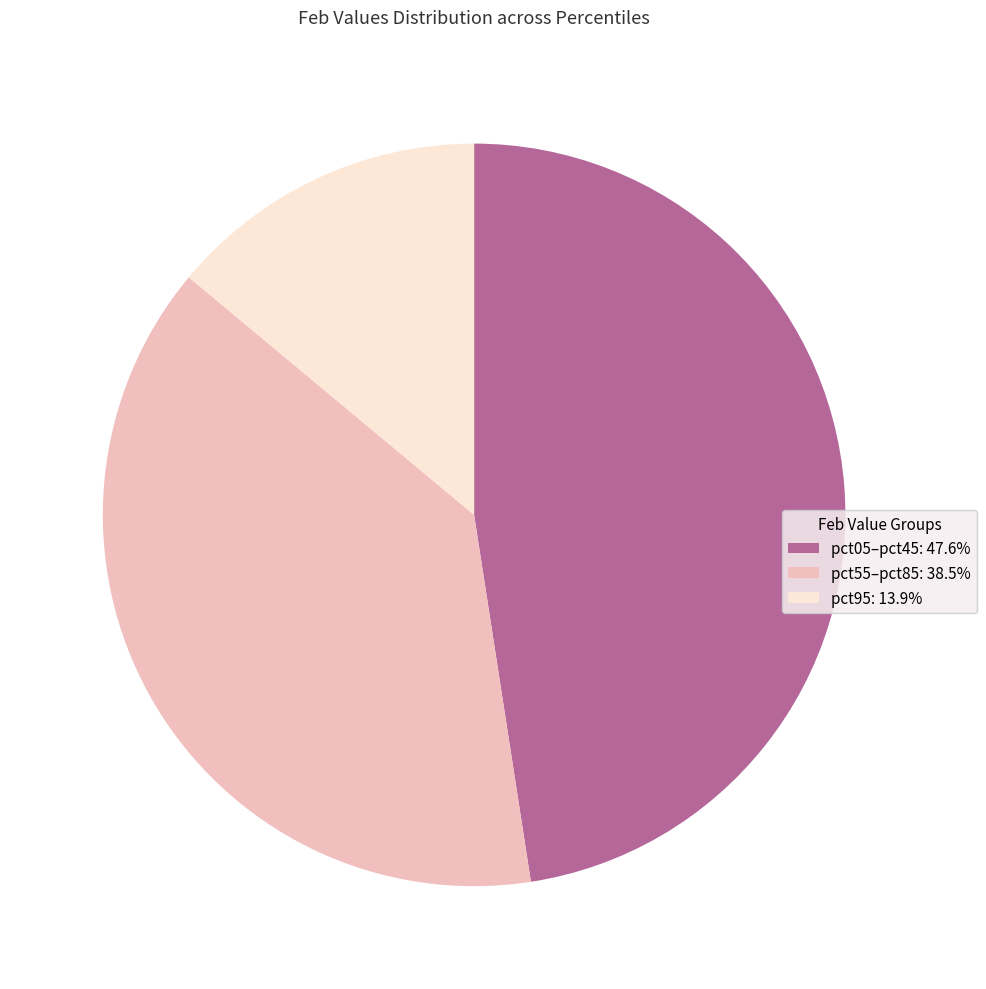

Approximately how many times larger is the value at pct05–pct45: 47.6% compared to pct55–pct85: 38.5%?

1.2